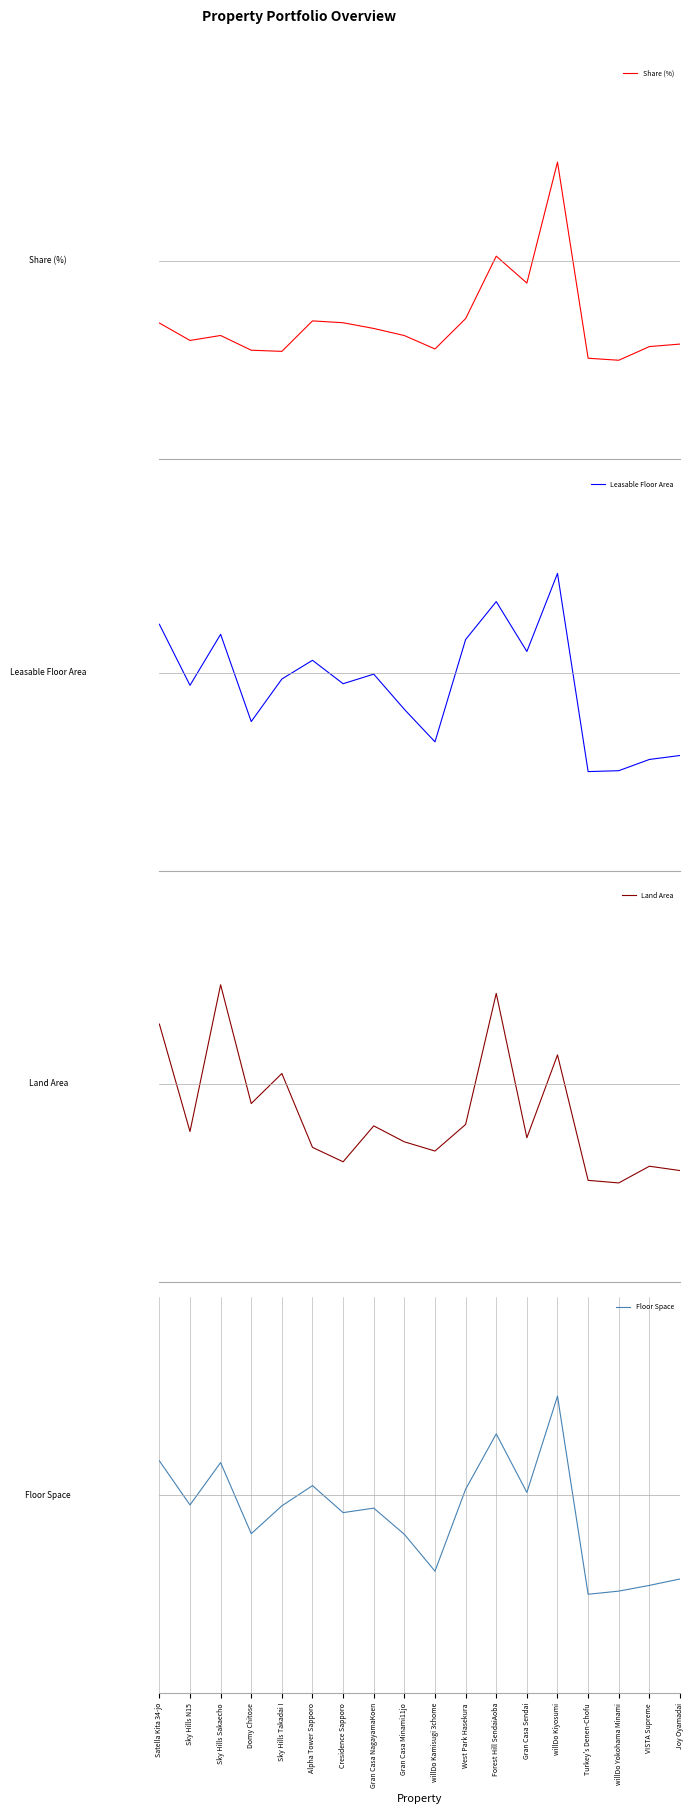

Which label corresponds to the smallest value in the chart?

willDo Yokohama Minami